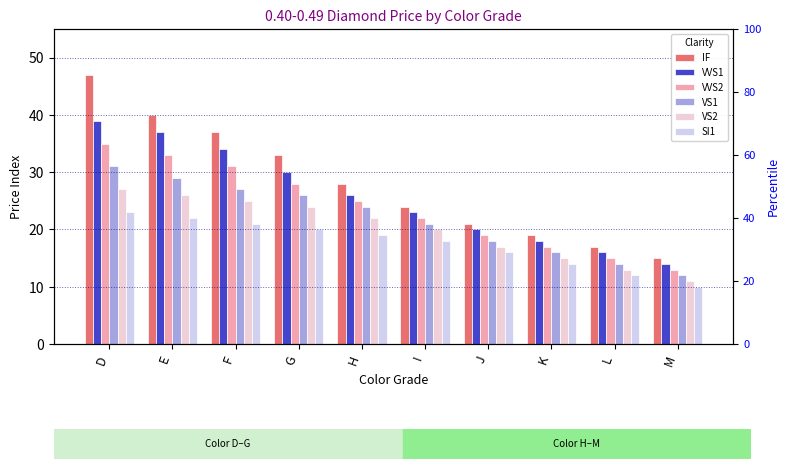

What is the maximum value for VVS1?

39